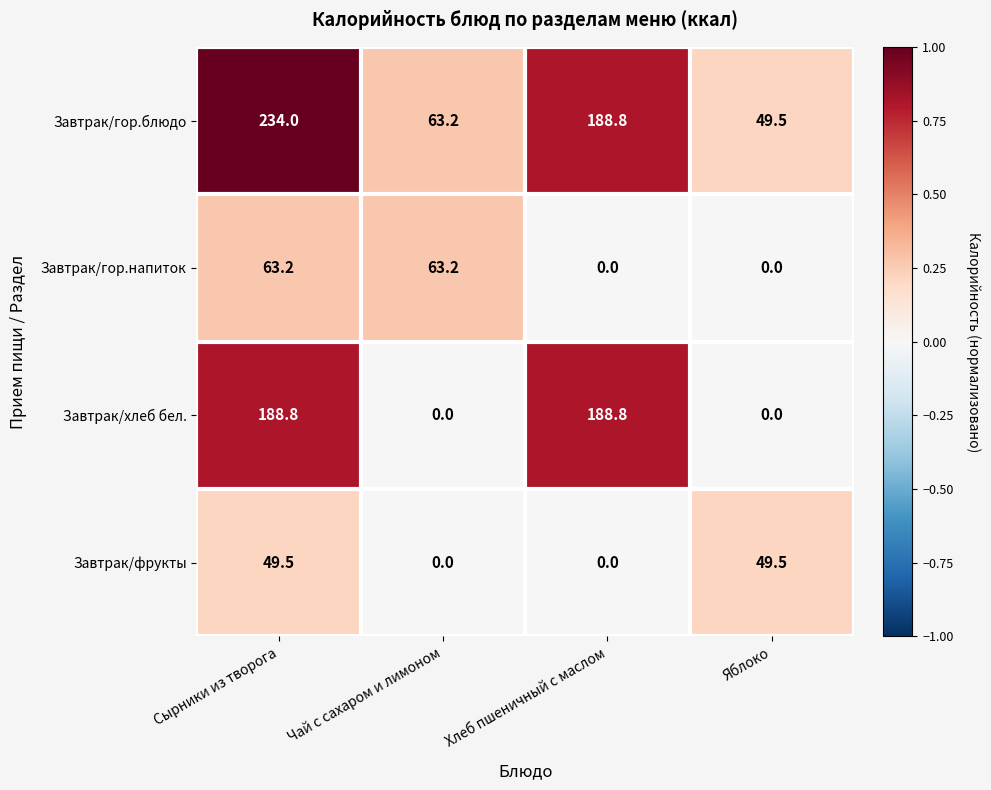

How many distinct data groups are displayed?

4